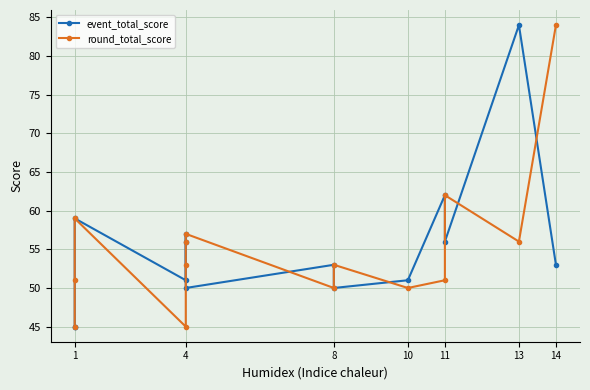

What is the average value of the event_total_score series?

55